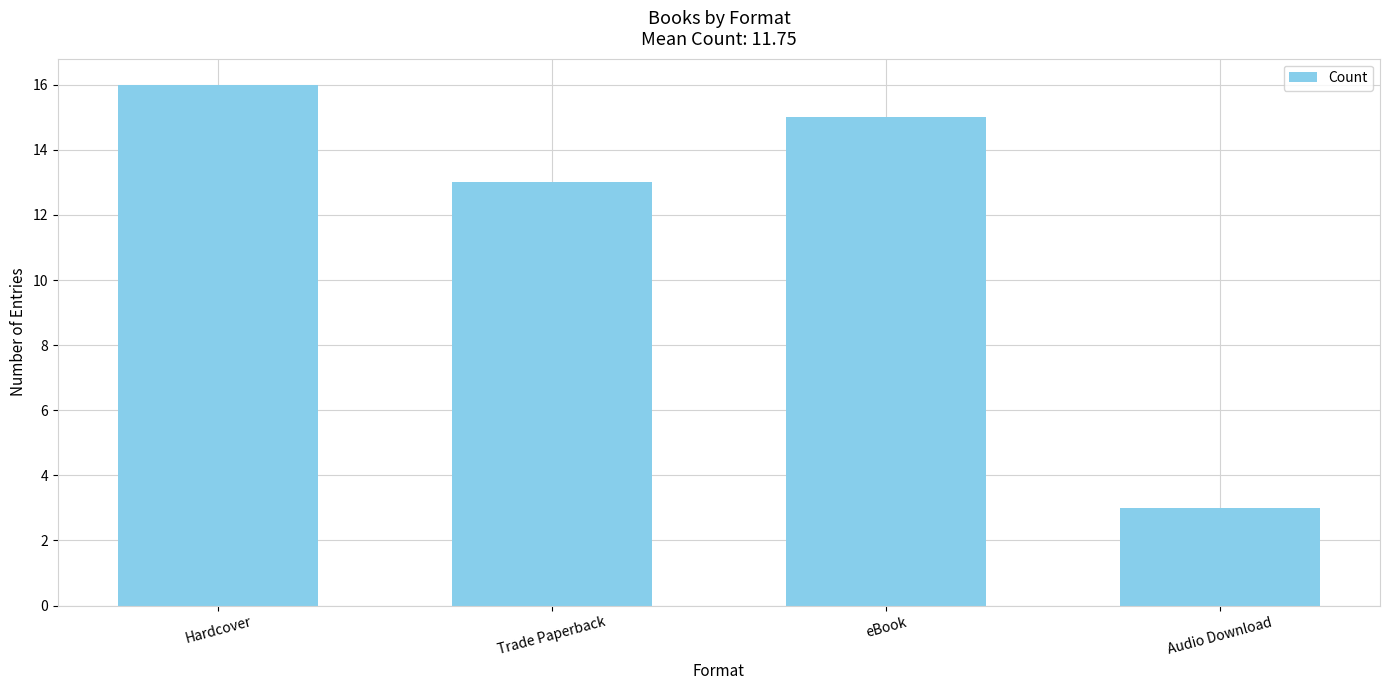

What is the change in value from Trade Paperback to eBook?

+2